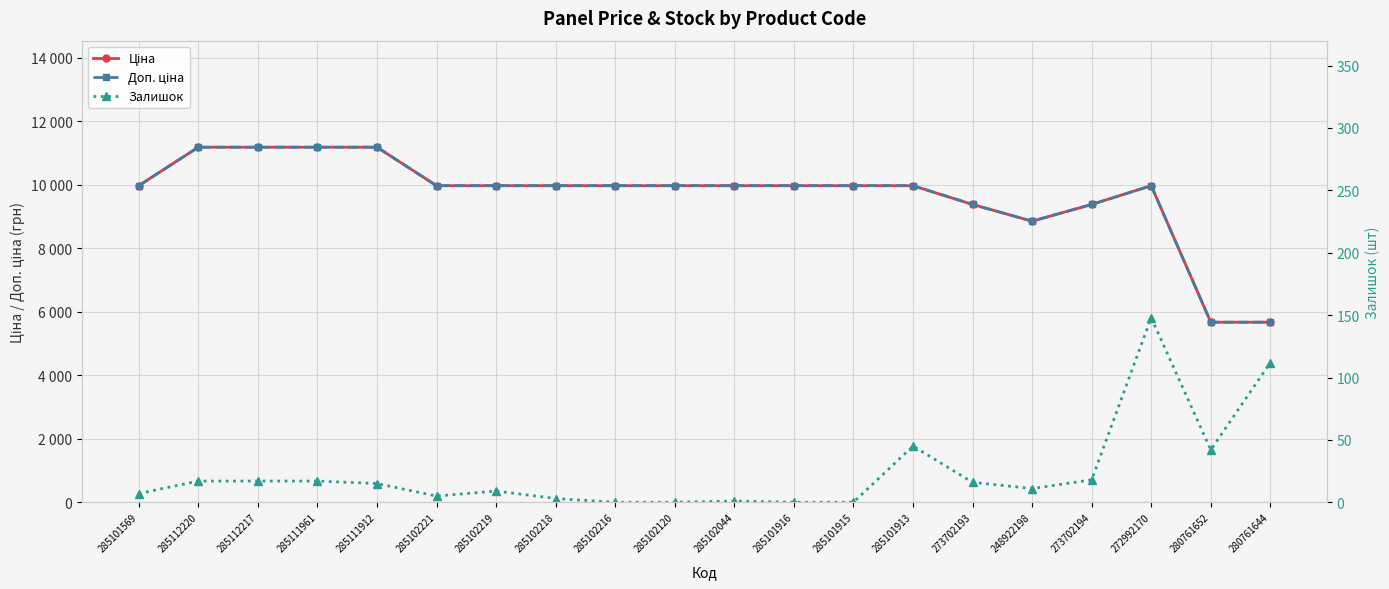

At which category does Ціна reach its first local valley?

248922198